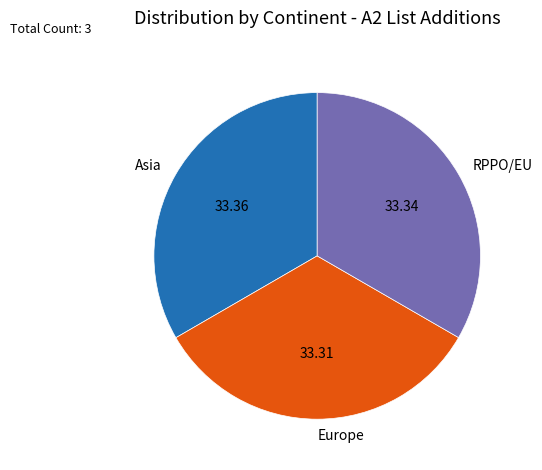

Do Europe and RPPO/EU together represent more than half of the pie?

Yes